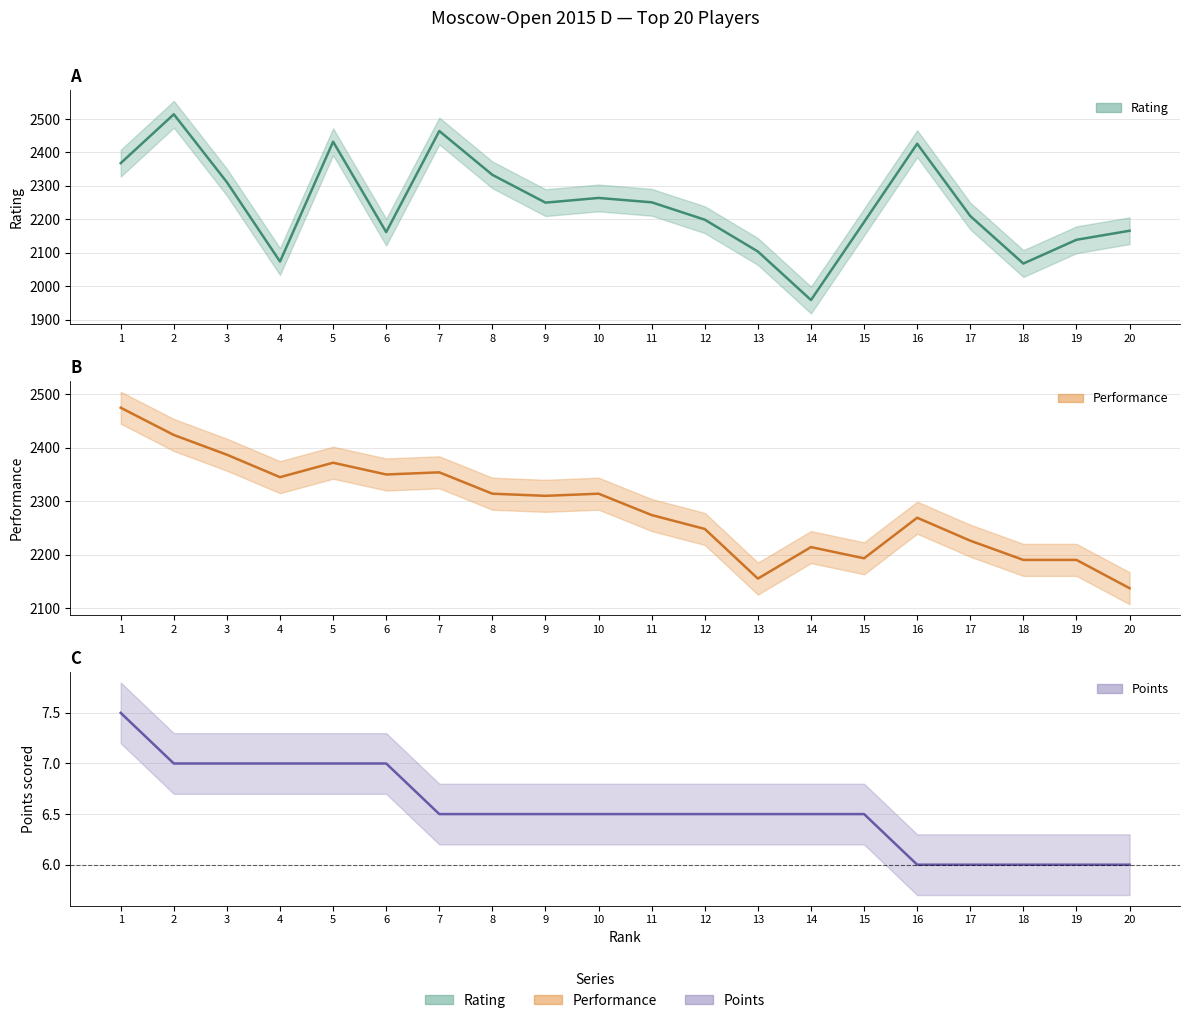

What are all the series names shown in the legend?

Rating, Performance, Points